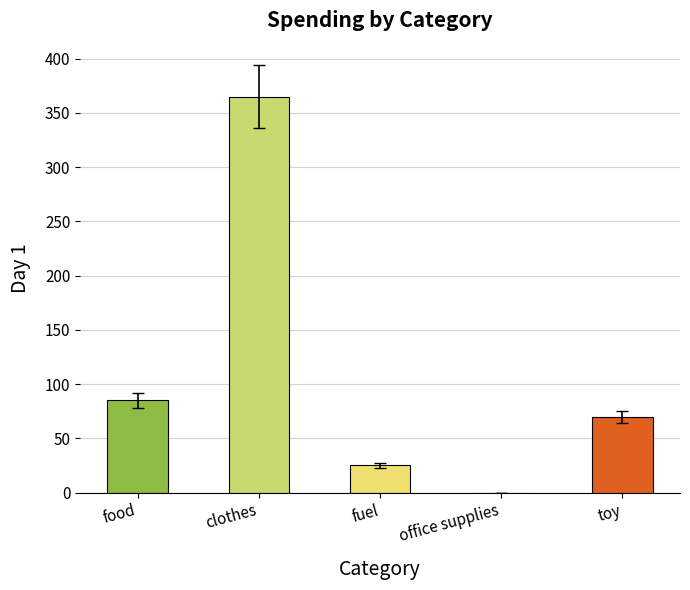

What is the greatest value displayed?

365